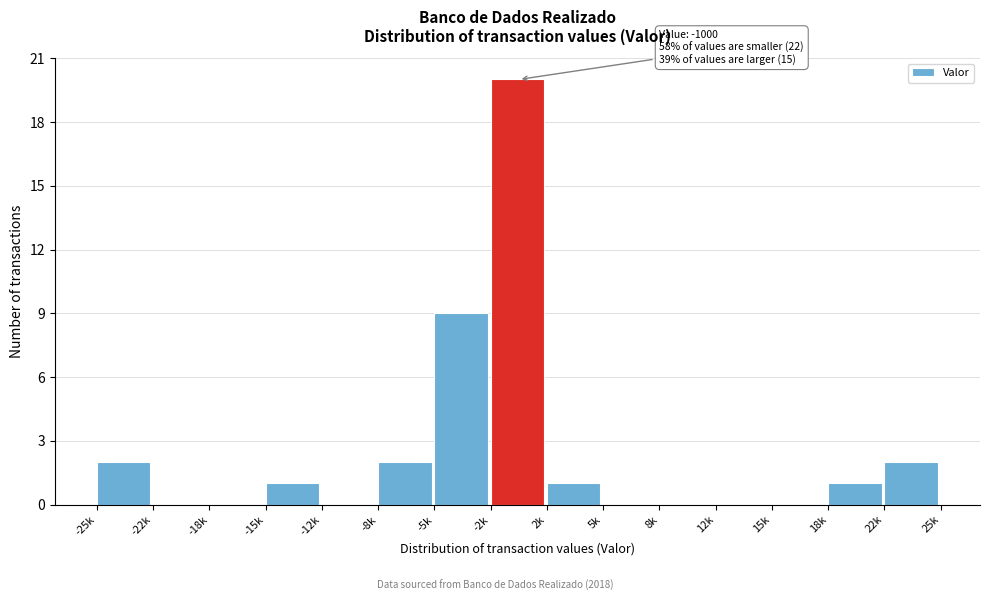

Reading right to left, list all the values displayed in this chart.

22k=2	18k=1	15k=0	12k=0	8k=0	5k=0	2k=1	-2k=20	-5k=9	-8k=2	-12k=0	-15k=1	-18k=0	-22k=0	-25k=2